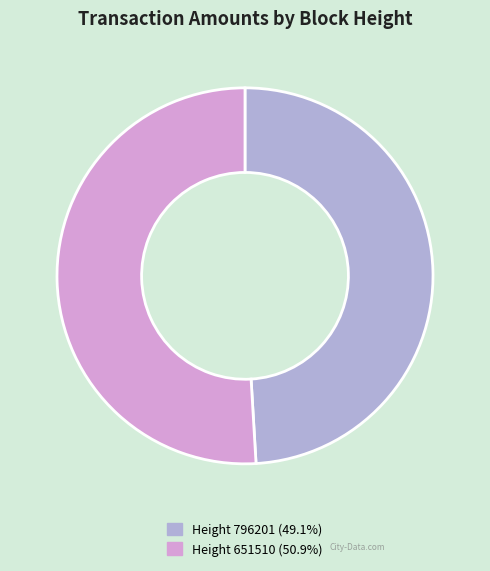

Approximately how many times larger is the value at Height 651510 (50.9%) compared to Height 796201 (49.1%)?

1.0